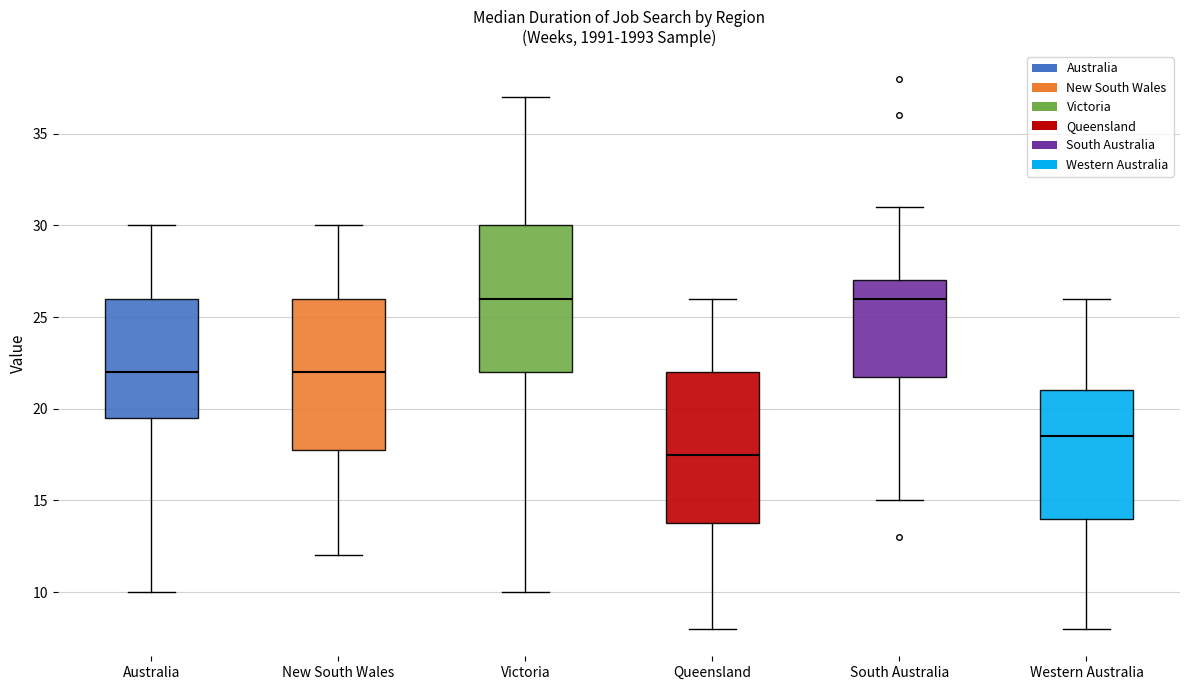

Reading left to right, transcribe this box plot: for each box, give where its median line is, the range the box spans, and where its two whiskers end, as read against the y-axis. The values are not printed on the chart, so give them approximately, as read against the axis.

Australia: median 22.0, box 19.5 to 26.0, whiskers 10.0 to 30.0
New South Wales: median 22.0, box 18.0 to 26.0, whiskers 12.0 to 30.0
Victoria: median 26.0, box 22.0 to 30.0, whiskers 10.0 to 37.0
Queensland: median 17.5, box 14.0 to 22.0, whiskers 8.0 to 26.0
South Australia: median 26.0, box 22.0 to 27.0, whiskers 15.0 to 31.0
Western Australia: median 18.5, box 14.0 to 21.0, whiskers 8.0 to 26.0